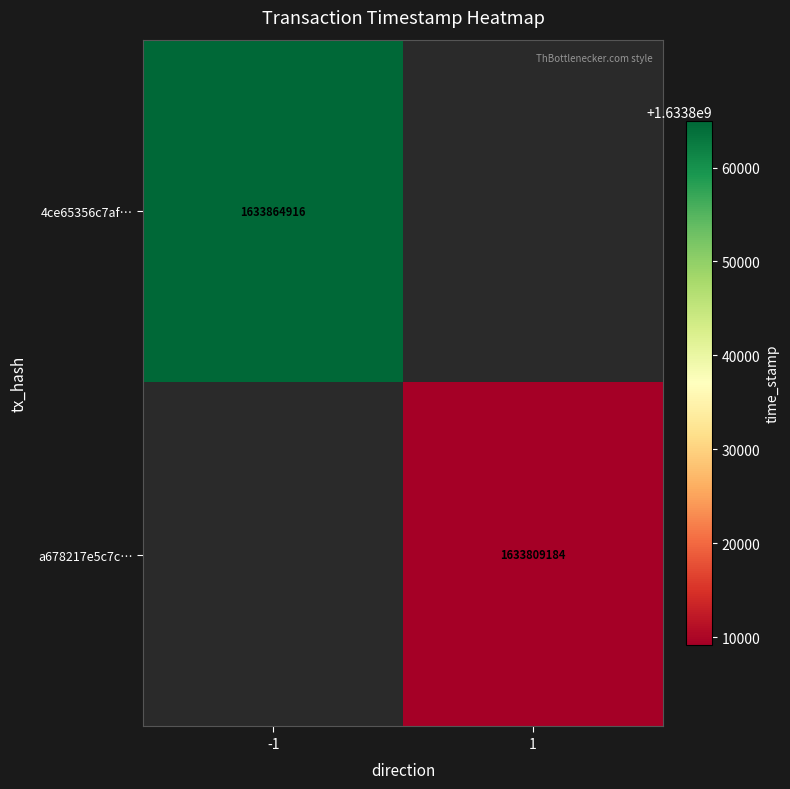

The value of 4ce65356c7af… at -1 is 1633864916. True or false?

True